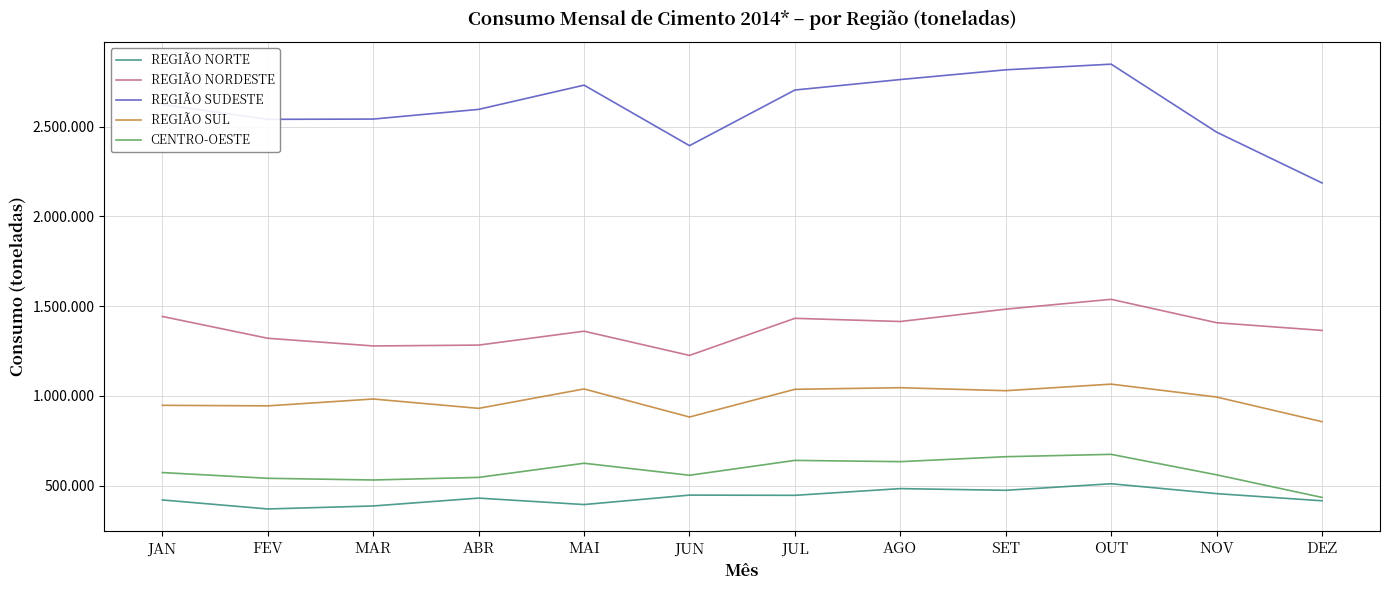

Where is REGIÃO NORTE nearest to the value 439680?

JUL